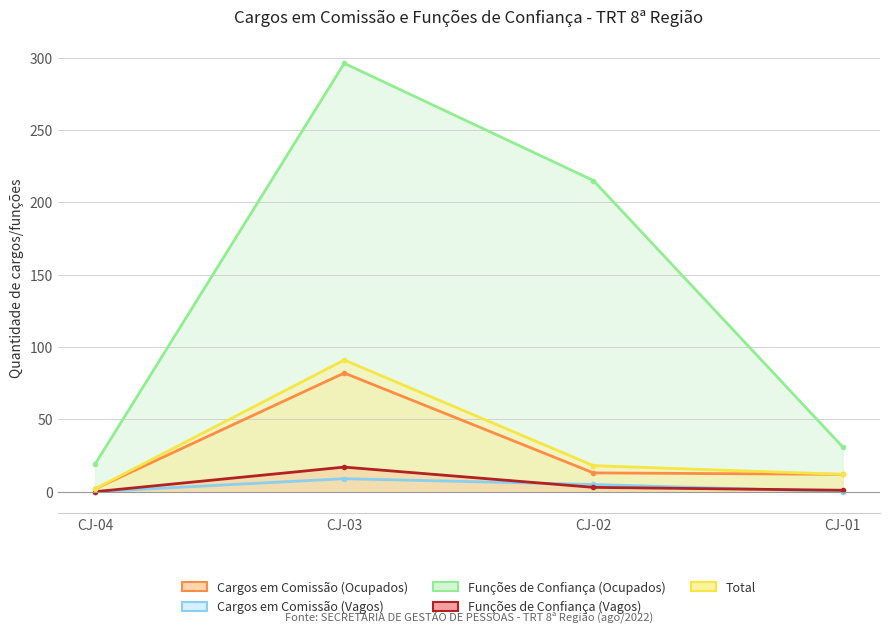

Which series has the widest spread of values?

Funções de Confiança (Ocupados)